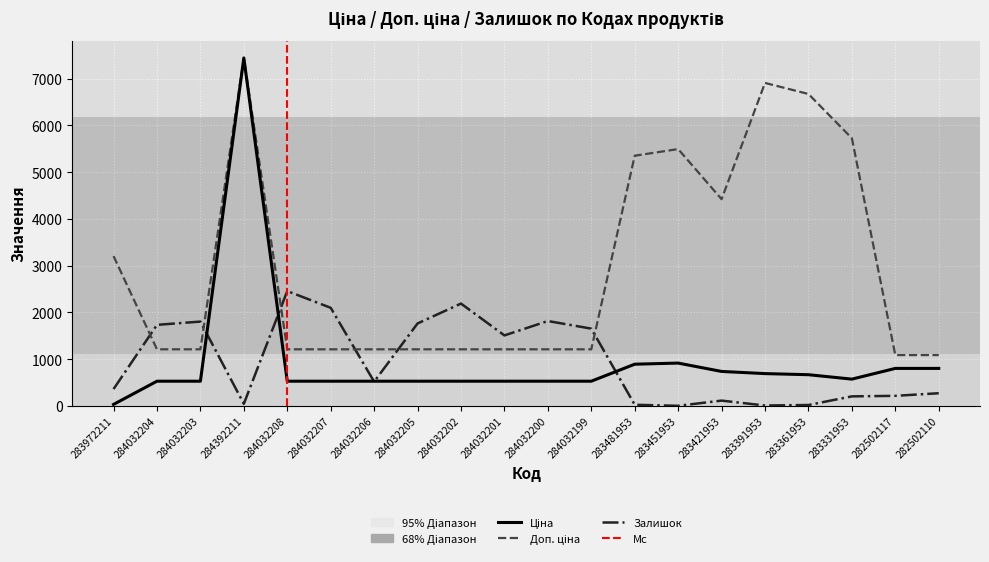

Between 283451953 and 283361953, which is larger?

283451953